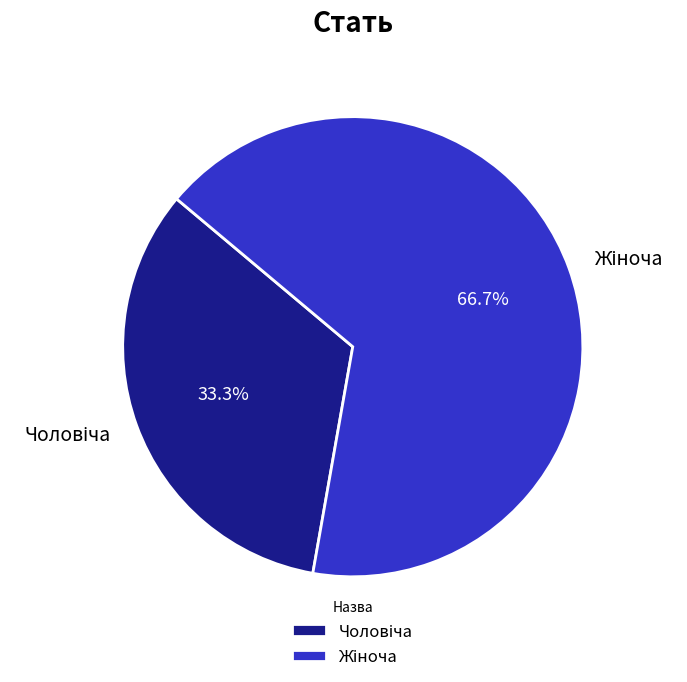

Is there any slice that represents more than half of the pie?

Yes